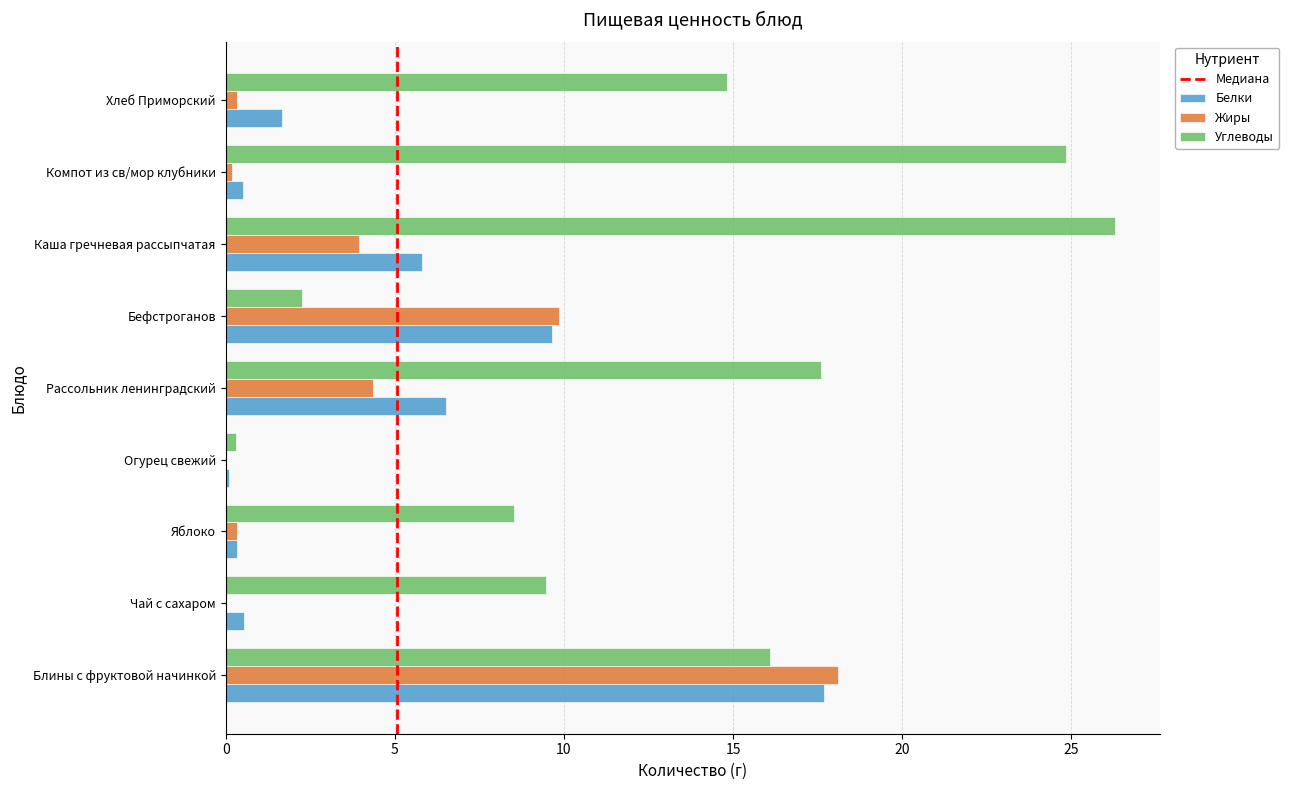

What is the difference between the Углеводы values at Компот из св/мор клубники and Бефстроганов?

22.6